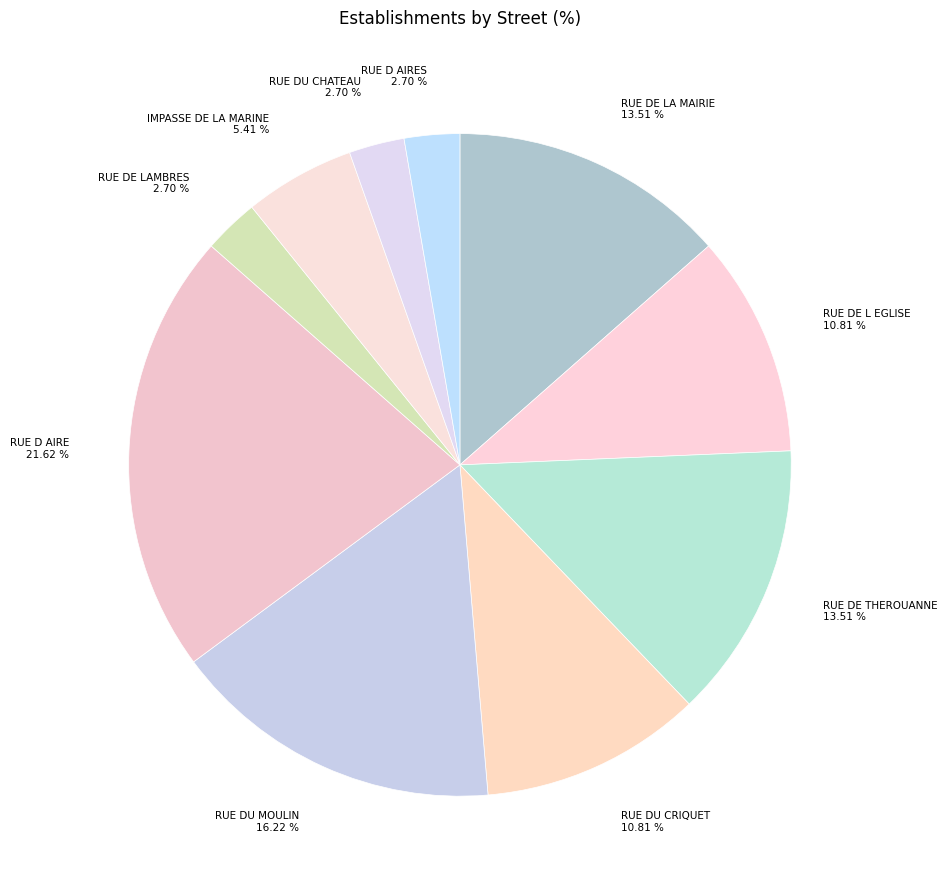

To the nearest percent, what is the difference between the largest and smallest slice percentages?

19%